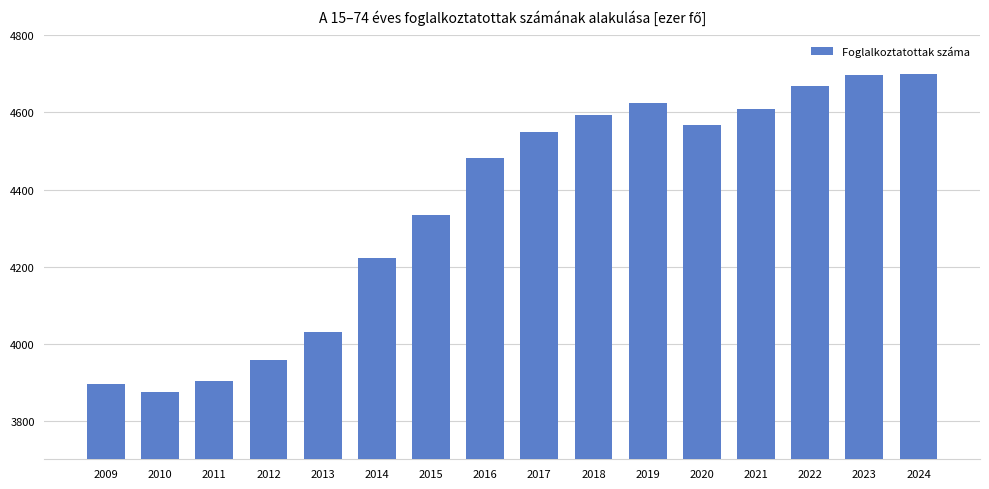

What is the value of the 7th bar from the left?

4335.1